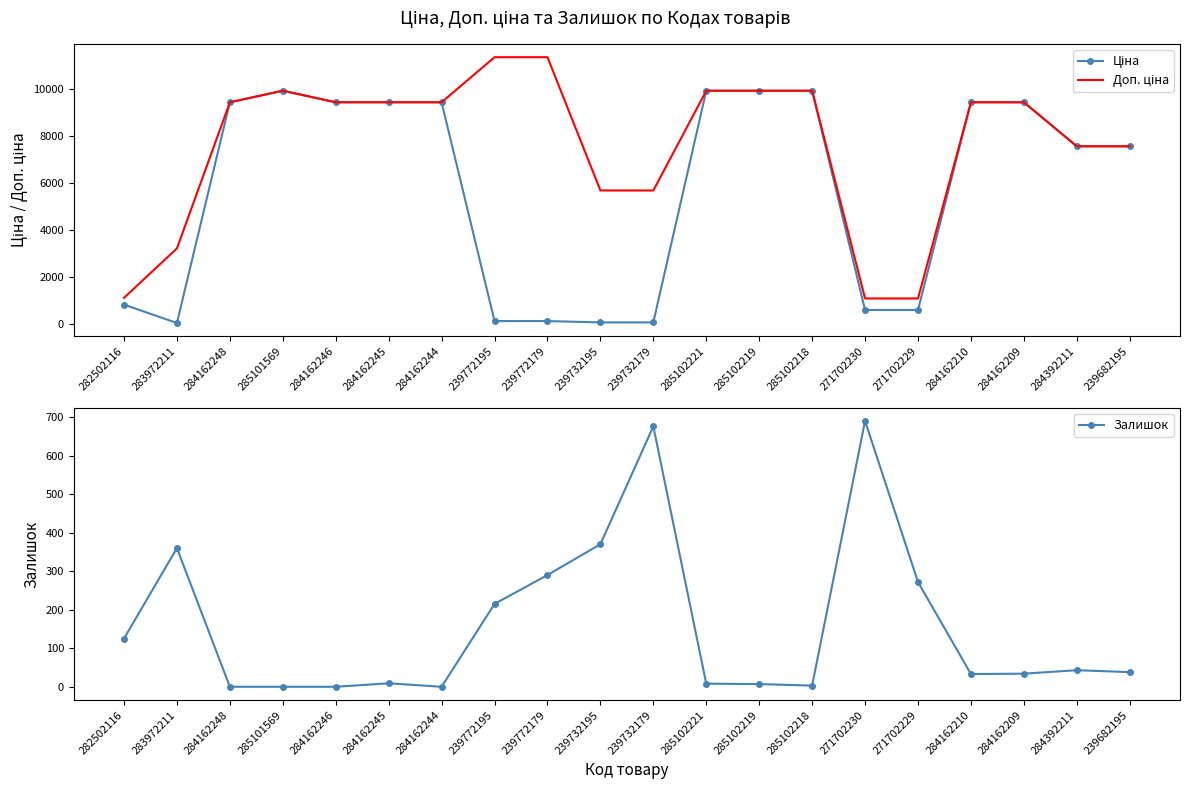

True or false: Залишок and Доп. ціна intersect in this chart.

False